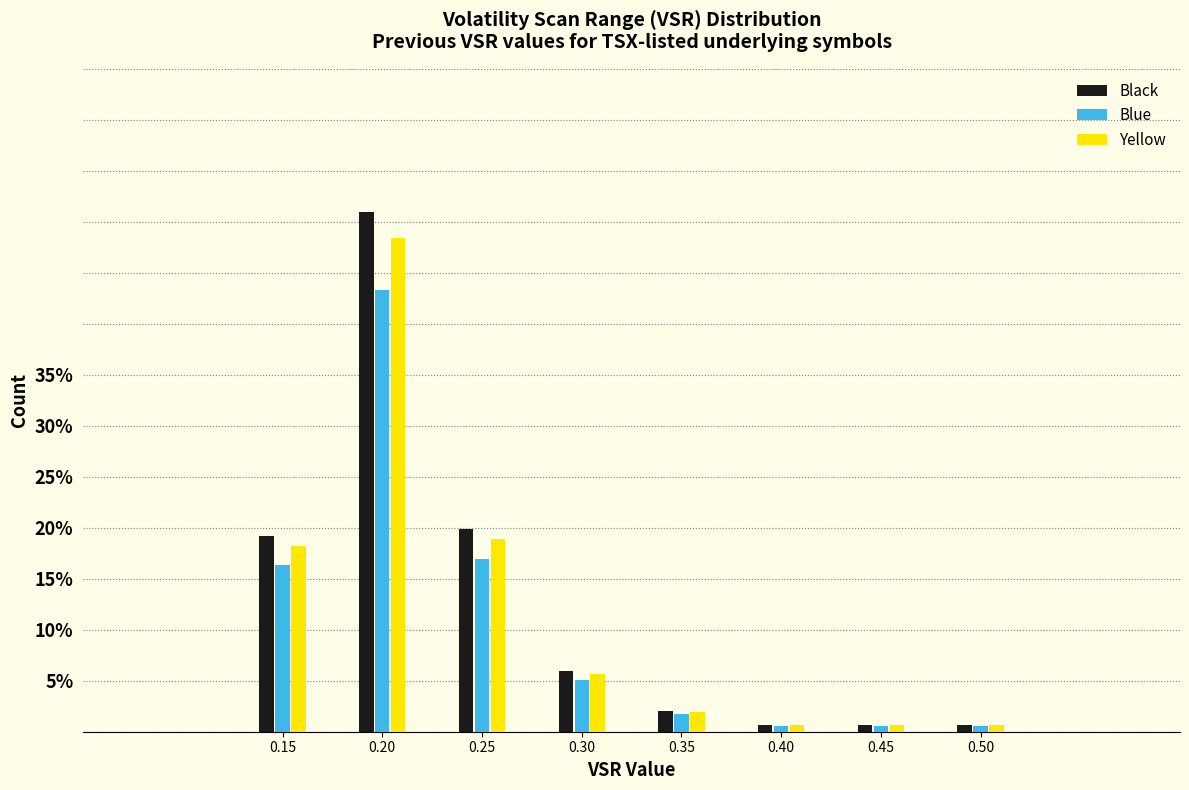

Reading left to right, what are all the values shown in this chart?

Black: 19.2	51.0	19.9	6.0	2.0	0.7	0.7	0.7
Blue: 16.3	43.3	16.9	5.1	1.7	0.6	0.6	0.6
Yellow: 18.2	48.4	18.9	5.7	1.9	0.6	0.6	0.6